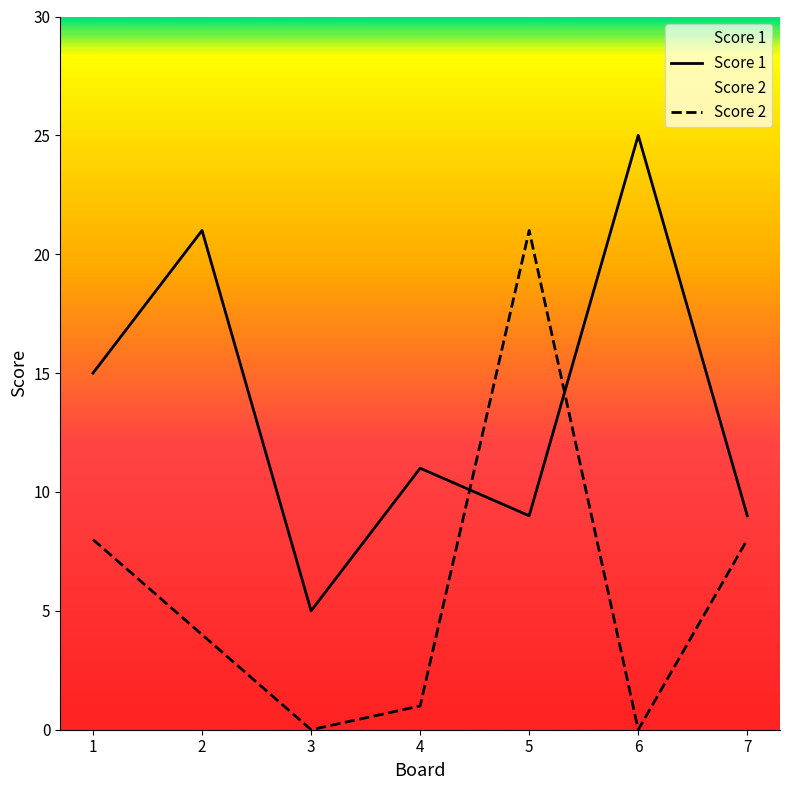

True or false: Score 1 has a value of 21 at 2.

True